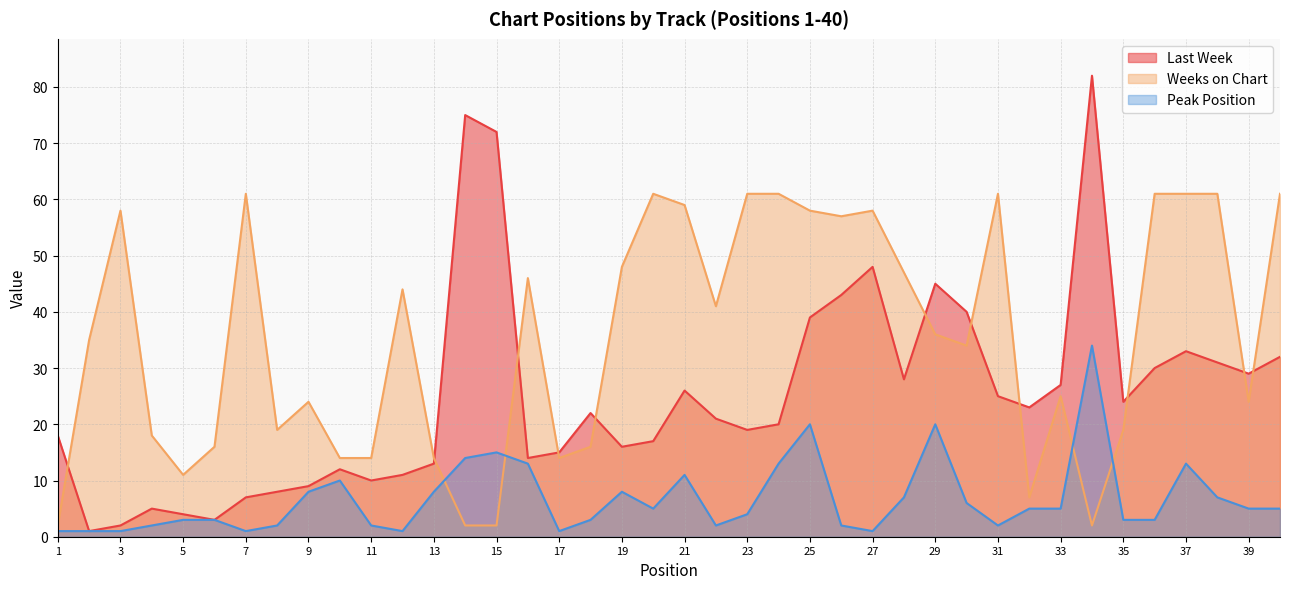

List the series in order of their overall mean, highest first.

Weeks on Chart, Last Week, Peak Position